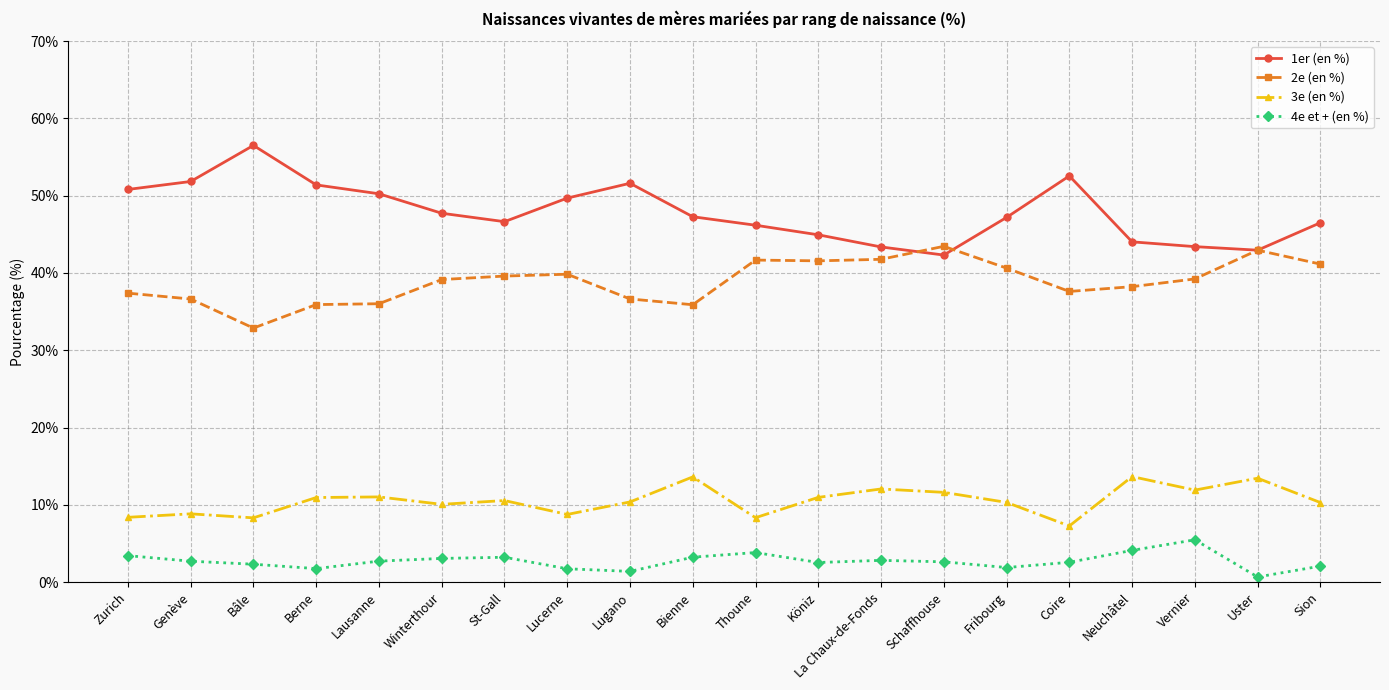

What is the total value across all series at Lugano?

100.0